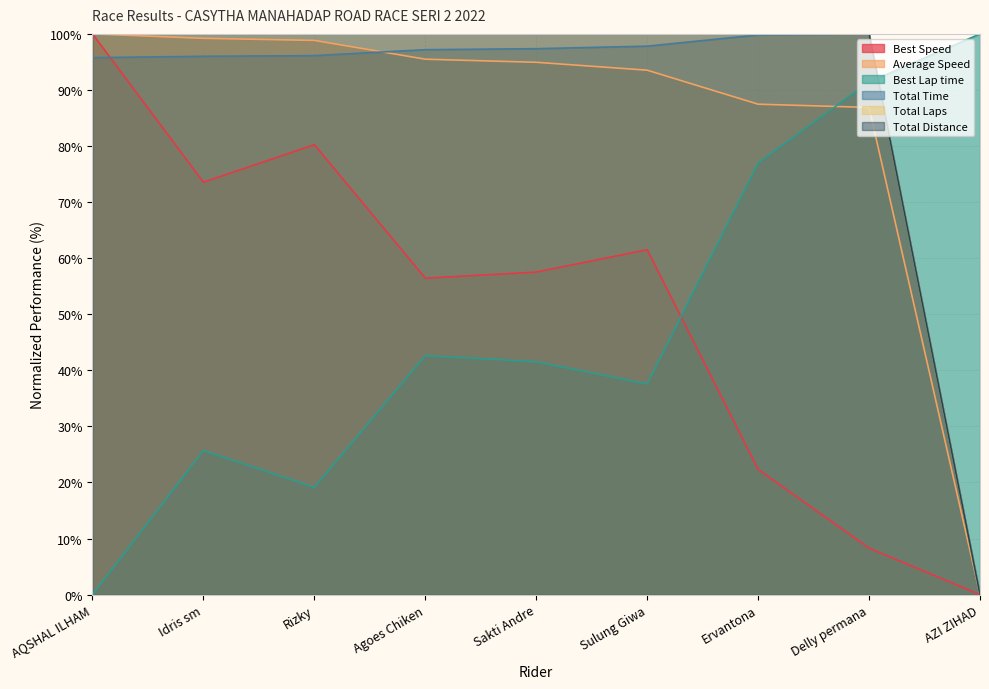

What is the sum of all Best Lap time values?

435.0